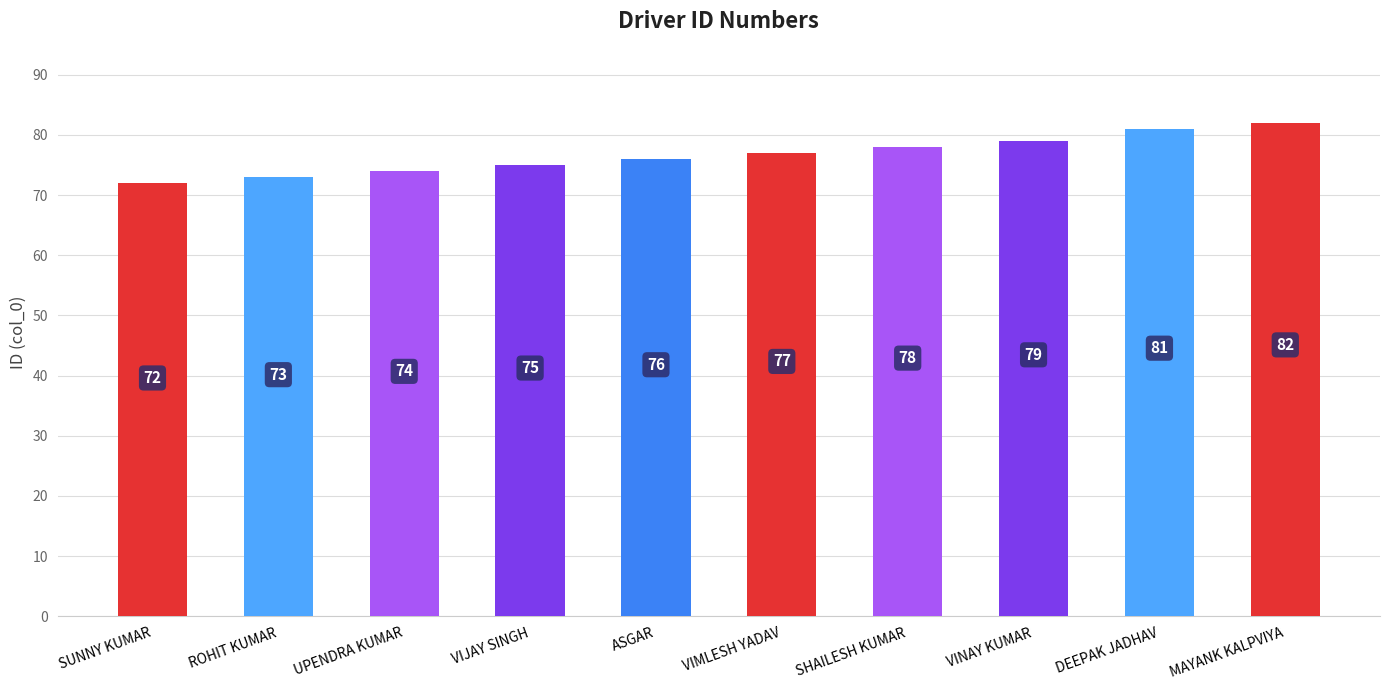

Which label corresponds to the smallest value in the chart?

SUNNY KUMAR